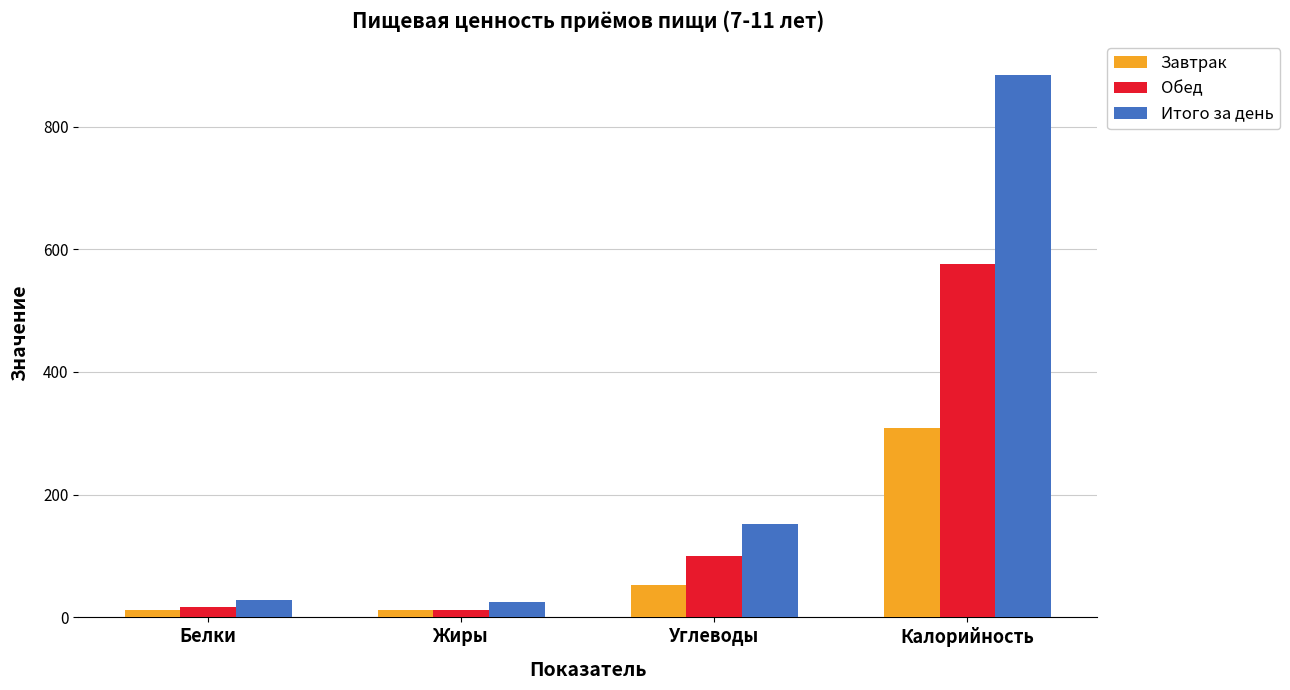

Which series has the widest spread of values?

Итого за день